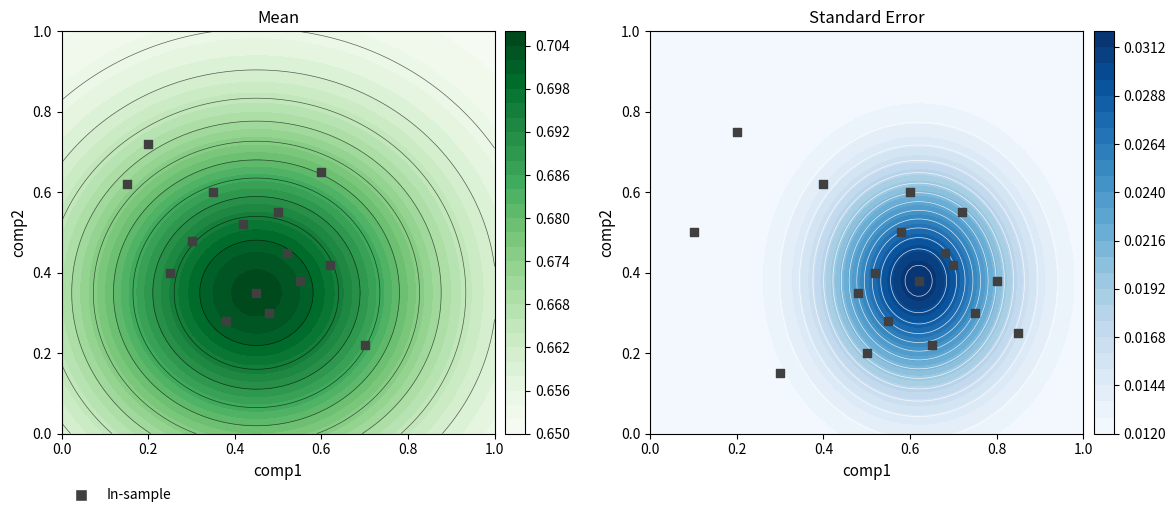

Is it true that the value at 9 is 0.3?

False